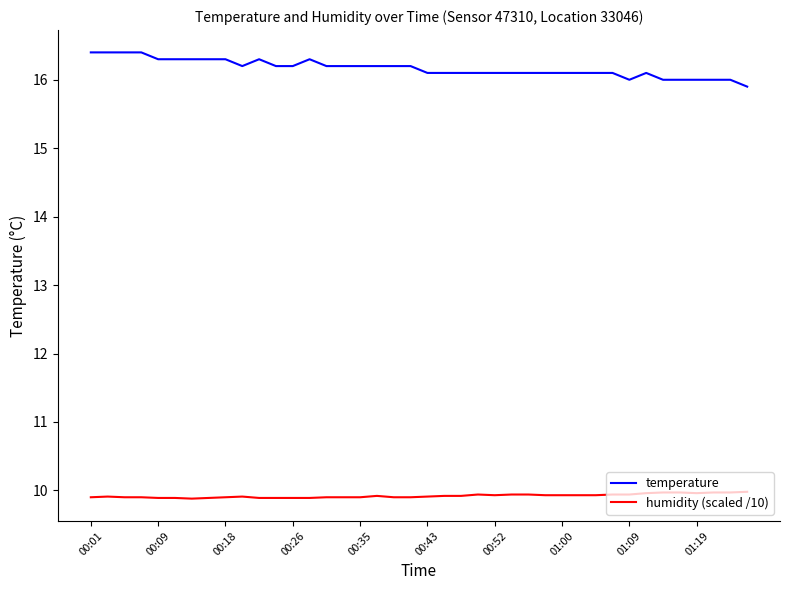

Rank the series by their maximum value, from highest to lowest.

temperature, humidity (scaled /10)